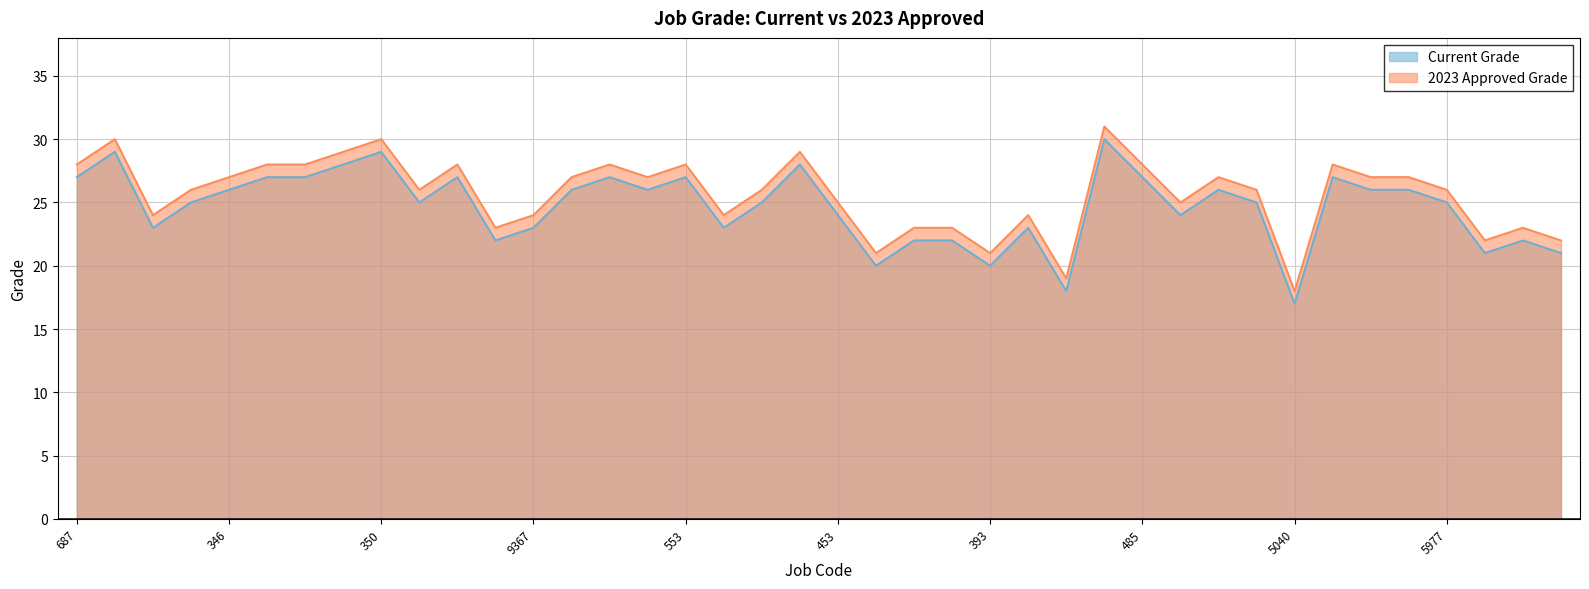

Reading left to right, what are all the values shown in this chart?

Current Grade: 687=27	688=29	7115=23	546=25	346=26	347=27	5620=27	349=28	350=29	458=25	459=27	6301=22	9367=23	409=26	410=27	617=26	553=27	6216=23	352=25	6057=28	453=24	5232=20	502=22	4629=22	393=20	394=23	5235=18	467=30	485=27	5989=24	5988=26	531=25	5040=17	578=27	5907=26	5979=26	5977=25	5037=21	305=22	4169=21
2023 Approved Grade: 687=28	688=30	7115=24	546=26	346=27	347=28	5620=28	349=29	350=30	458=26	459=28	6301=23	9367=24	409=27	410=28	617=27	553=28	6216=24	352=26	6057=29	453=25	5232=21	502=23	4629=23	393=21	394=24	5235=19	467=31	485=28	5989=25	5988=27	531=26	5040=18	578=28	5907=27	5979=27	5977=26	5037=22	305=23	4169=22